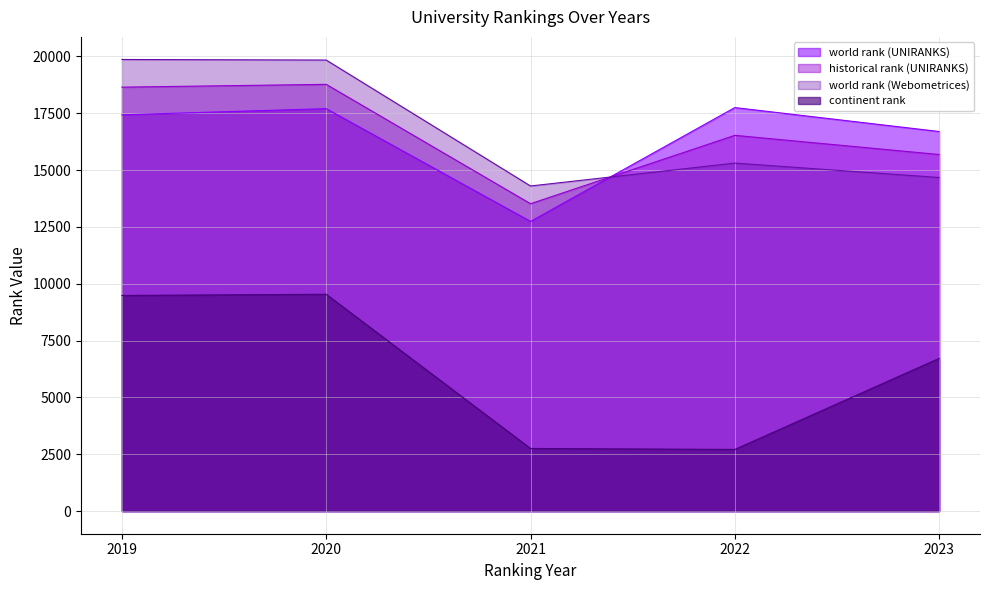

Does the chart display data point markers on the line(s)?

No